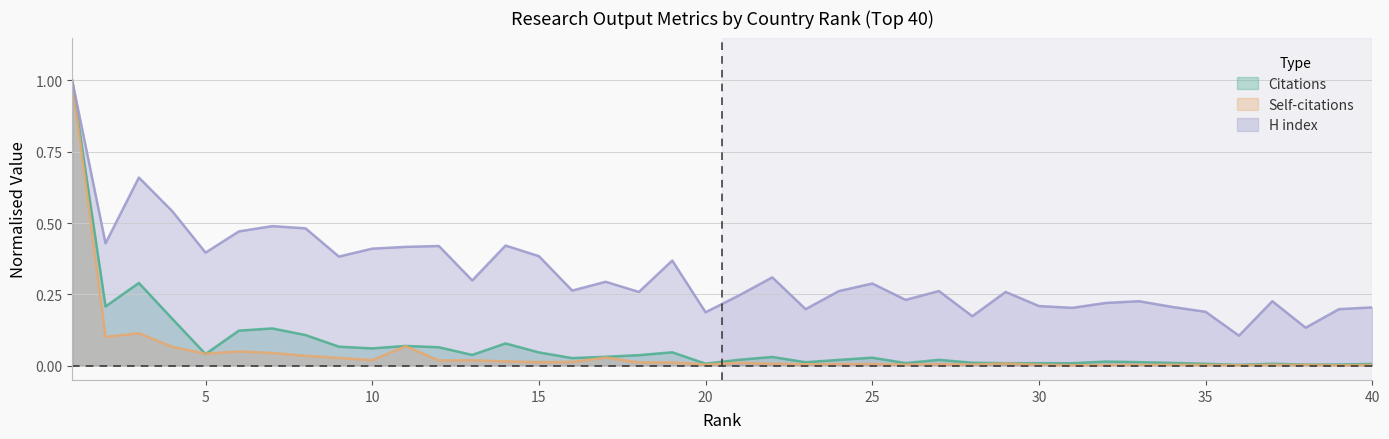

At which category is the sum across all series the highest?

1